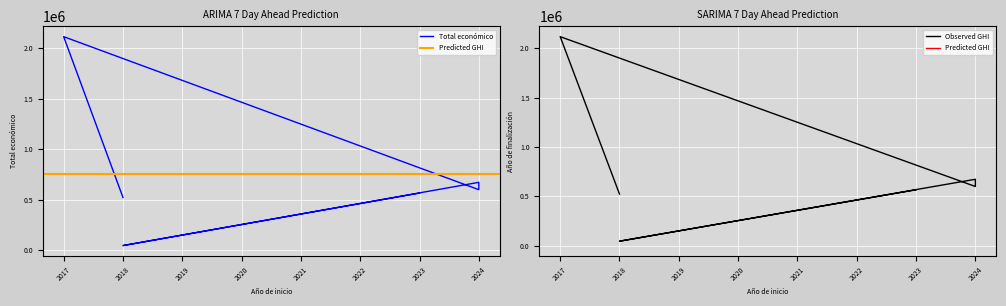

How many lines are shown in the chart?

3